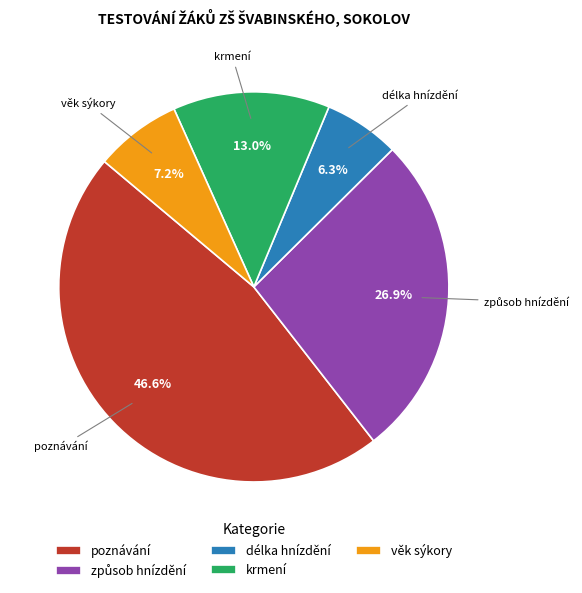

Do krmení and délka hnízdění together represent more than half of the pie?

No